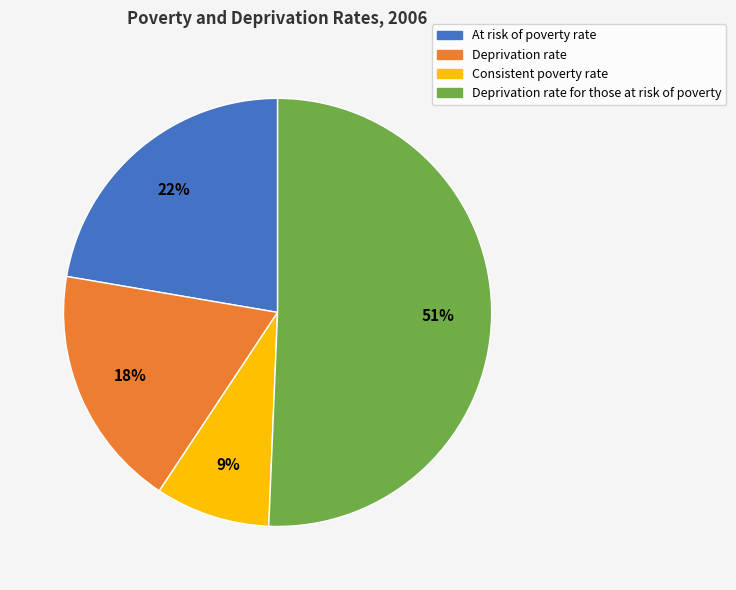

What percentage is the Deprivation rate for those at risk of poverty slice, to the nearest percent?

51%